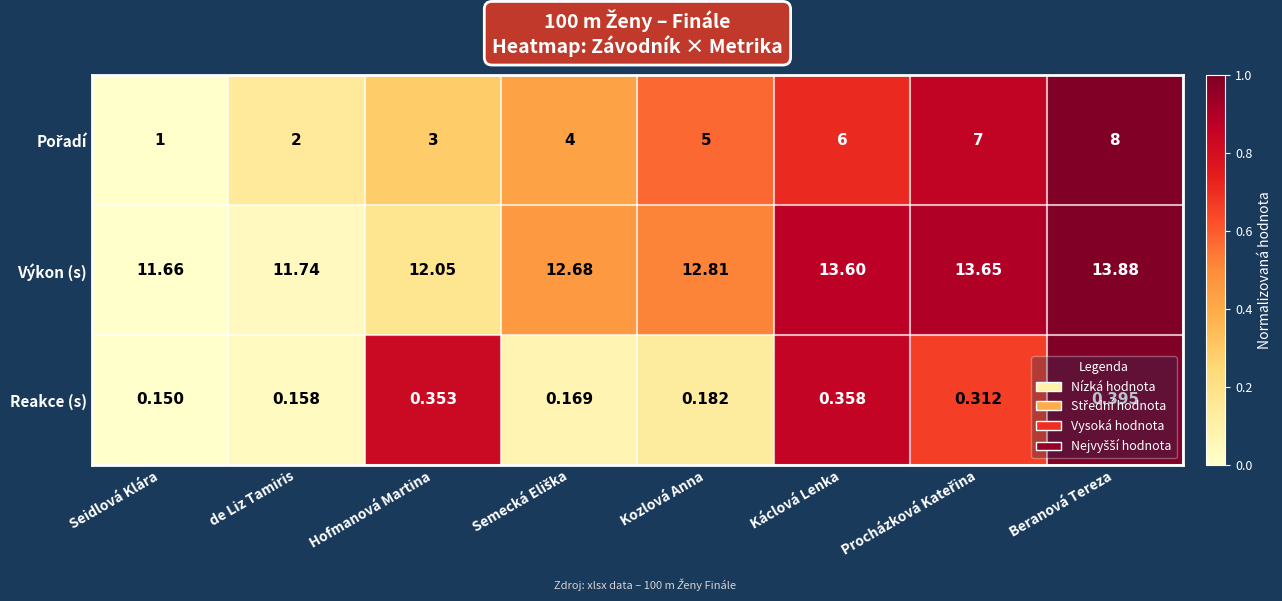

At which label does Výkon (s) reach its minimum?

Seidlová Klára